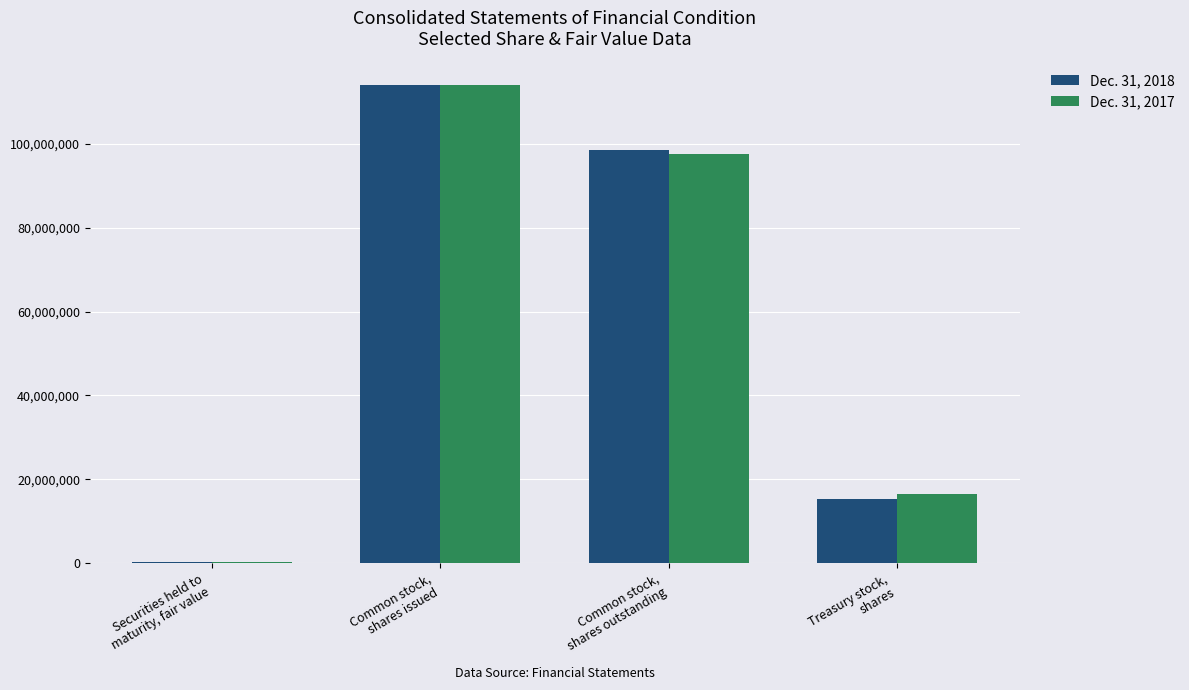

Which series has the largest range (max minus min)?

Dec. 31, 2018